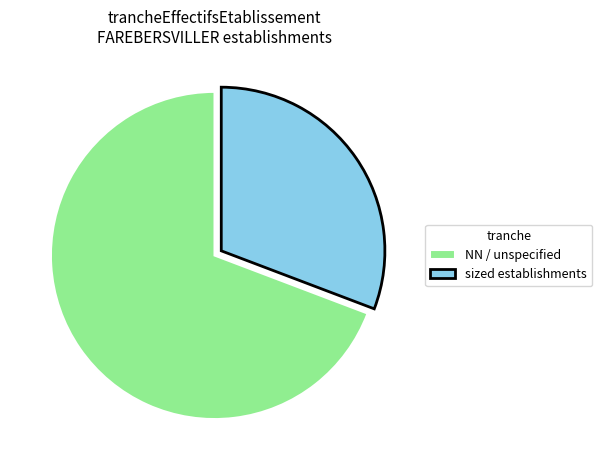

Which category has the biggest portion of the pie?

NN / unspecified